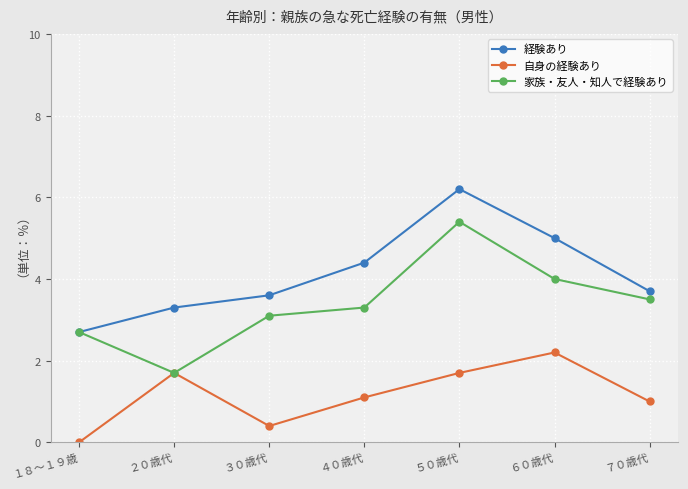

Is the value of 自身の経験あり at ６０歳代 greater than the value of 経験あり at ３０歳代?

No